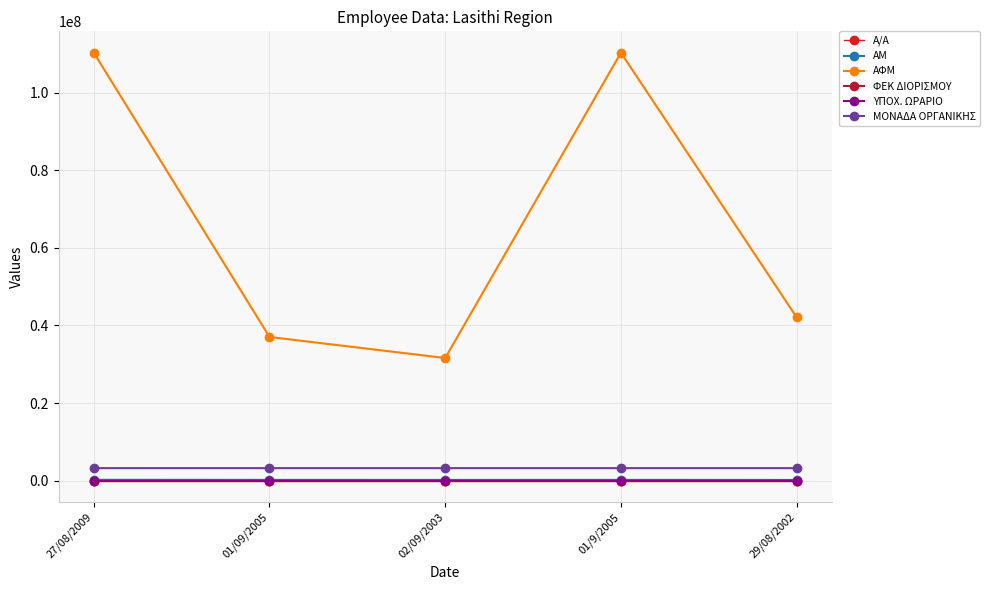

The ΑΜ series shows 194965 at 29/08/2002. True or false?

True